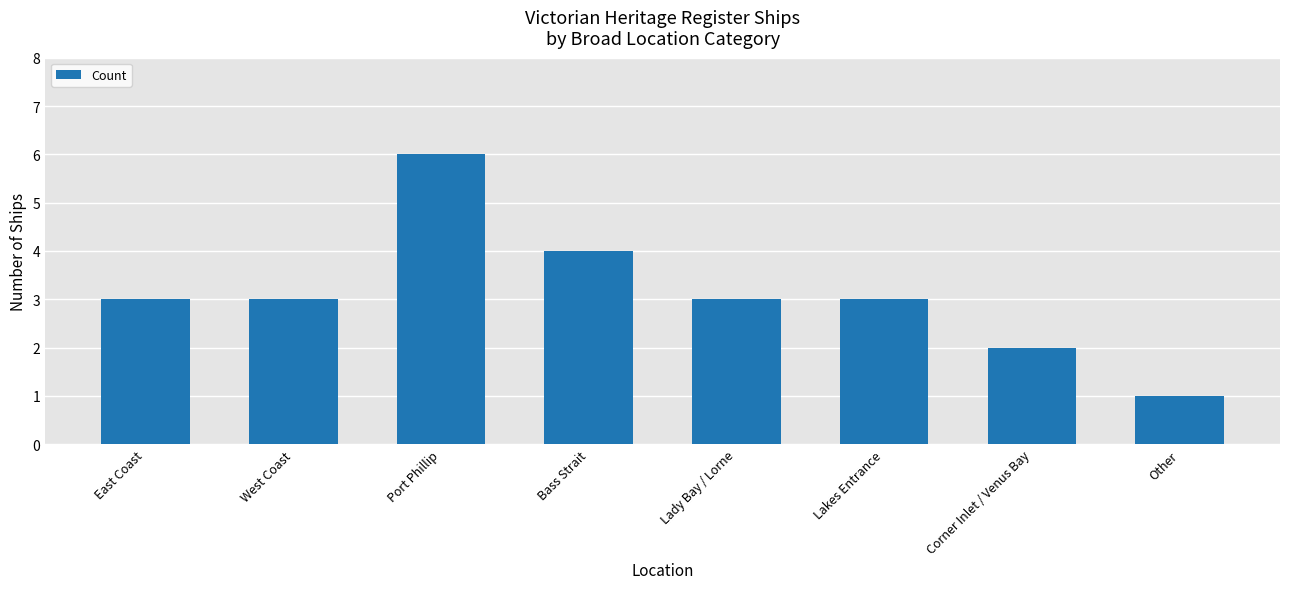

What position from the right is Corner Inlet / Venus Bay?

2